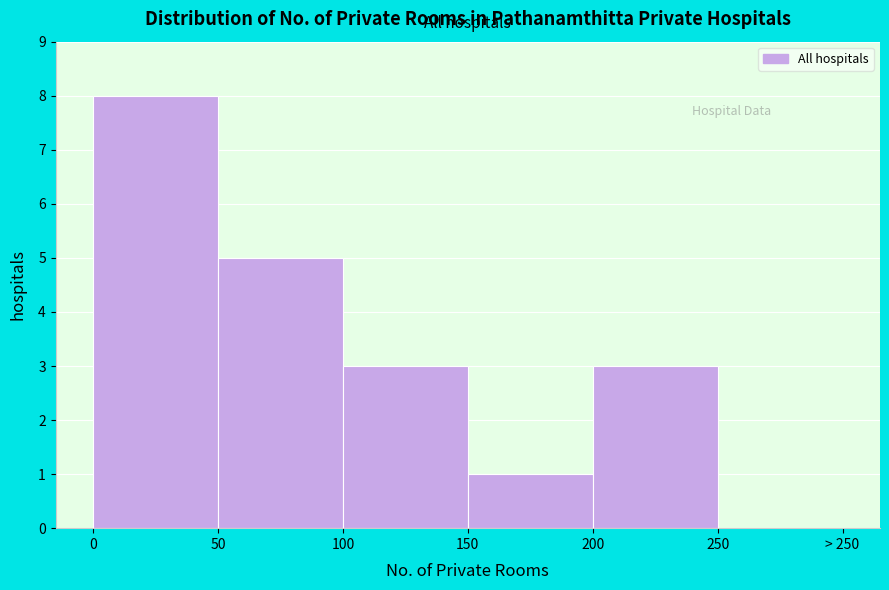

Reading left to right, transcribe all the data shown in this chart.

0=8	50=5	100=3	150=1	200=3	250=0